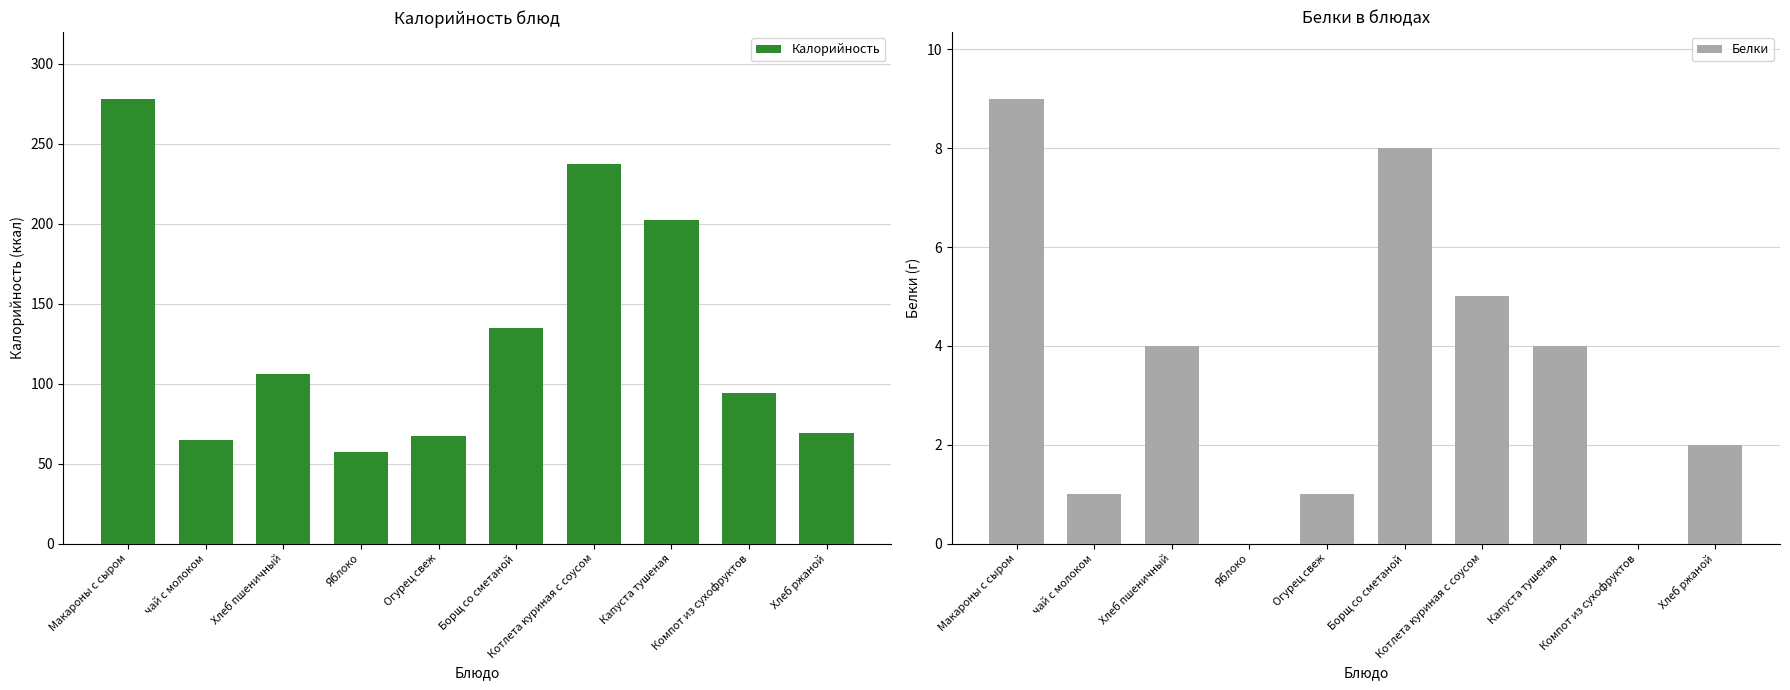

Reading left to right, transcribe all the data shown in this chart.

Калорийность: Макароны с сыром=278	чай с молоком=65	Хлеб пшеничный=106	Яблоко=57	Огурец свеж=67	Борщ со сметаной=135	Котлета куриная с соусом=237	Капуста тушеная=202	Компот из сухофруктов=94	Хлеб ржаной=69
Белки: Макароны с сыром=9	чай с молоком=1	Хлеб пшеничный=4	Яблоко=0	Огурец свеж=1	Борщ со сметаной=8	Котлета куриная с соусом=5	Капуста тушеная=4	Компот из сухофруктов=0	Хлеб ржаной=2